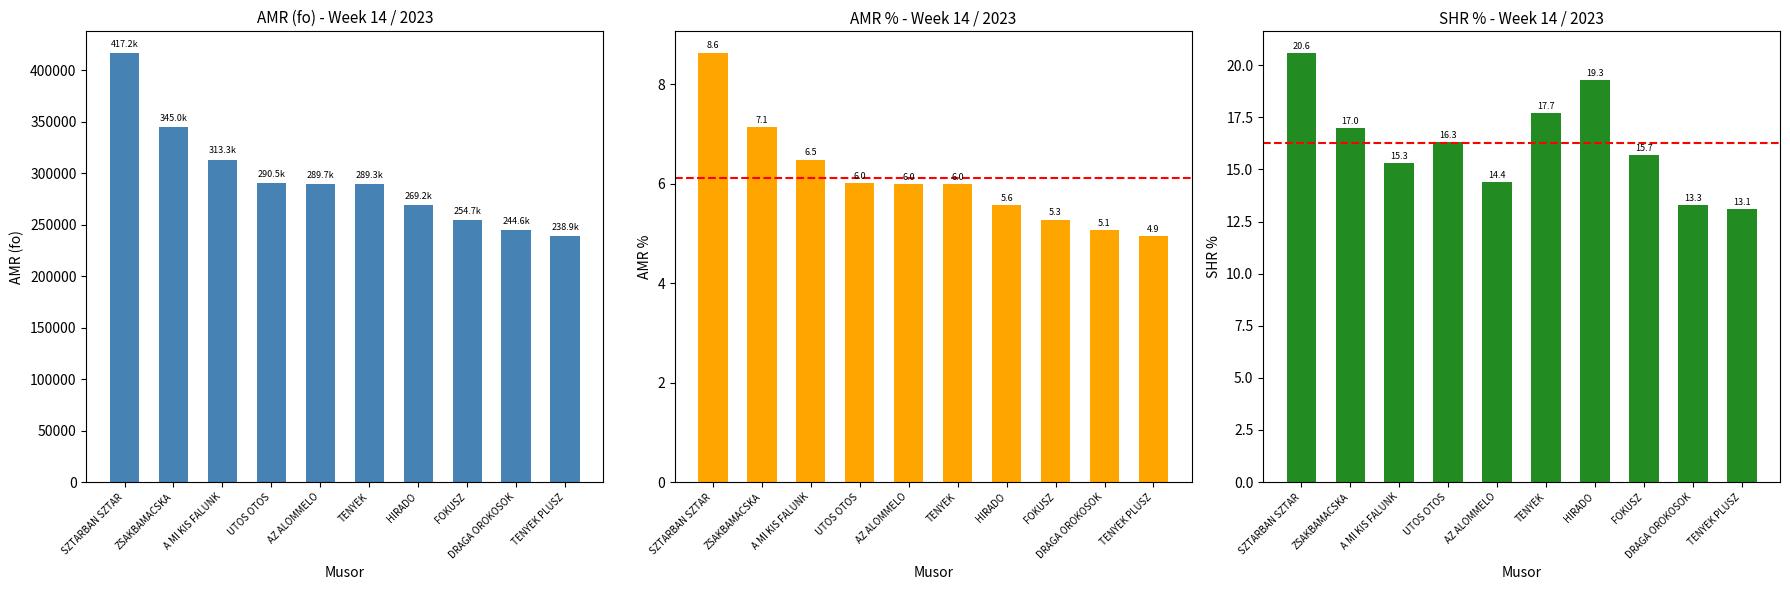

Which category has the highest value in the SHR % series?

SZTARBAN SZTAR